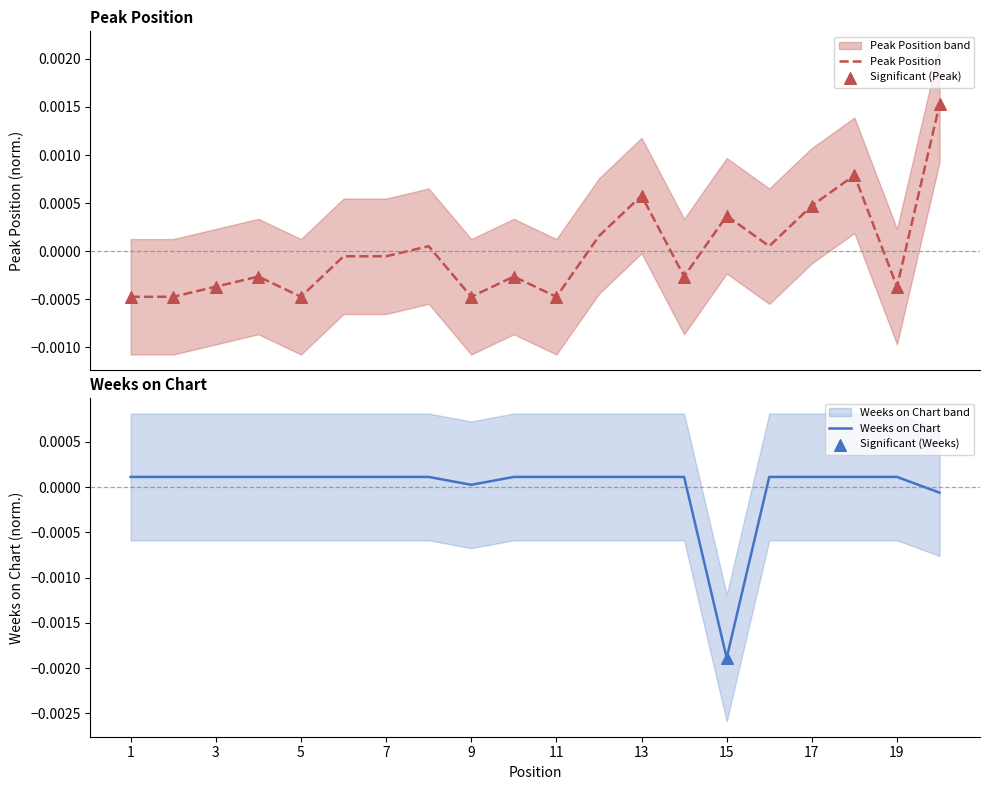

What are all the series names shown in the legend?

Peak Position, Weeks on Chart